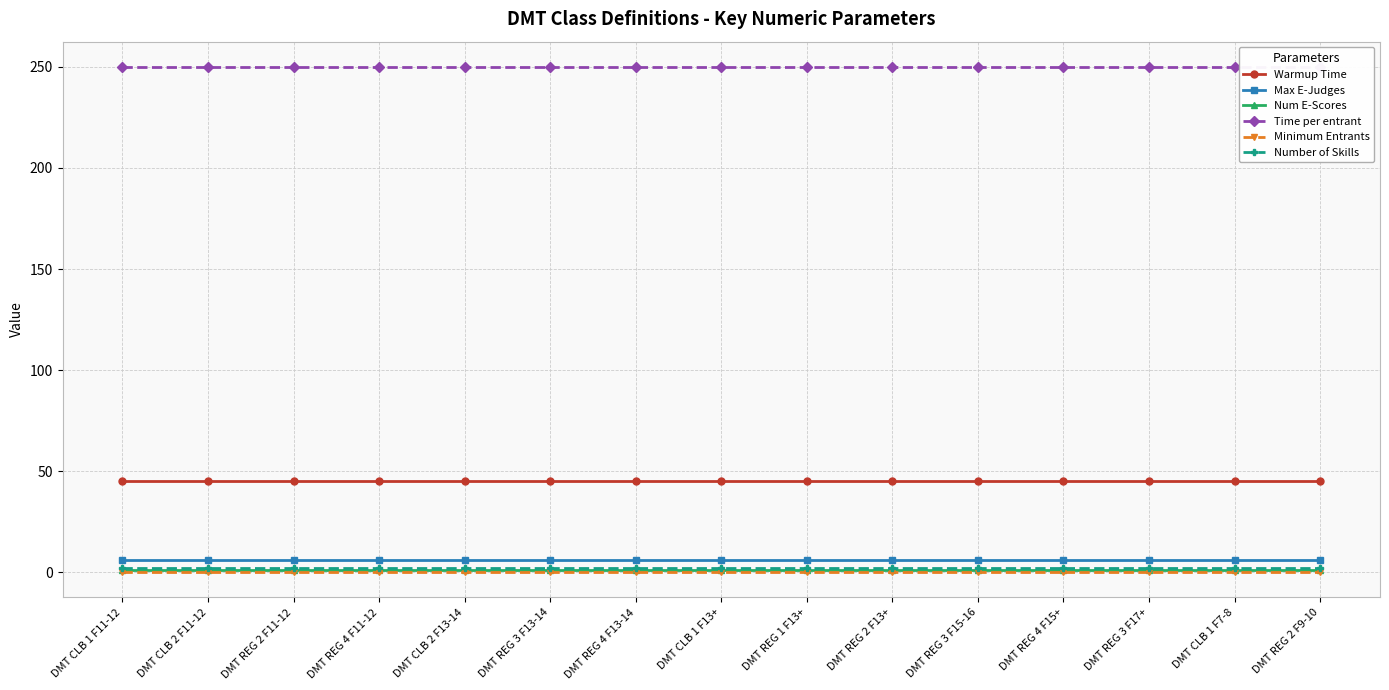

What is the lowest value of the Number of Skills series?

2